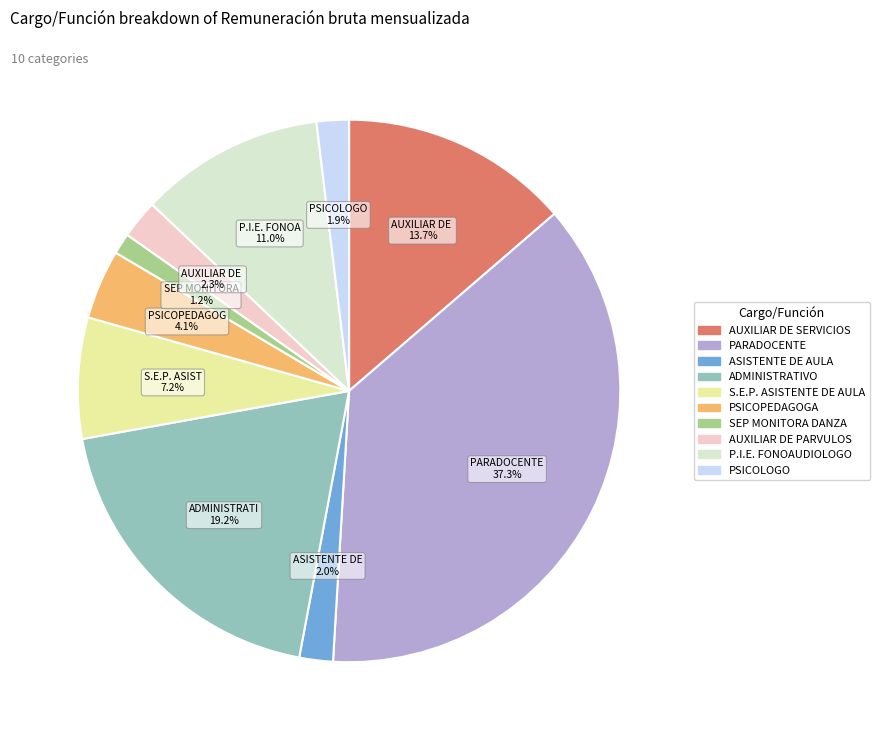

To the nearest percent, what percentage of the pie is PSICOLOGO?

2%